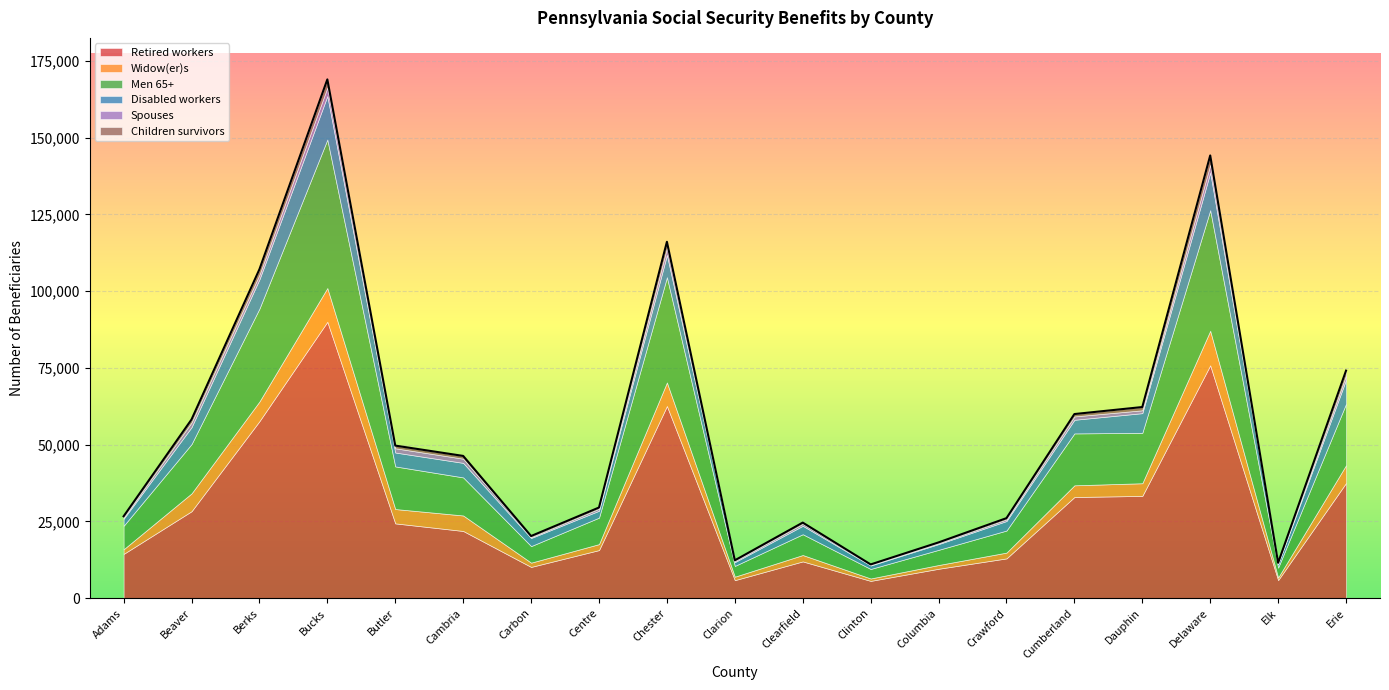

At how many categories does at least one series exceed 72259?

2